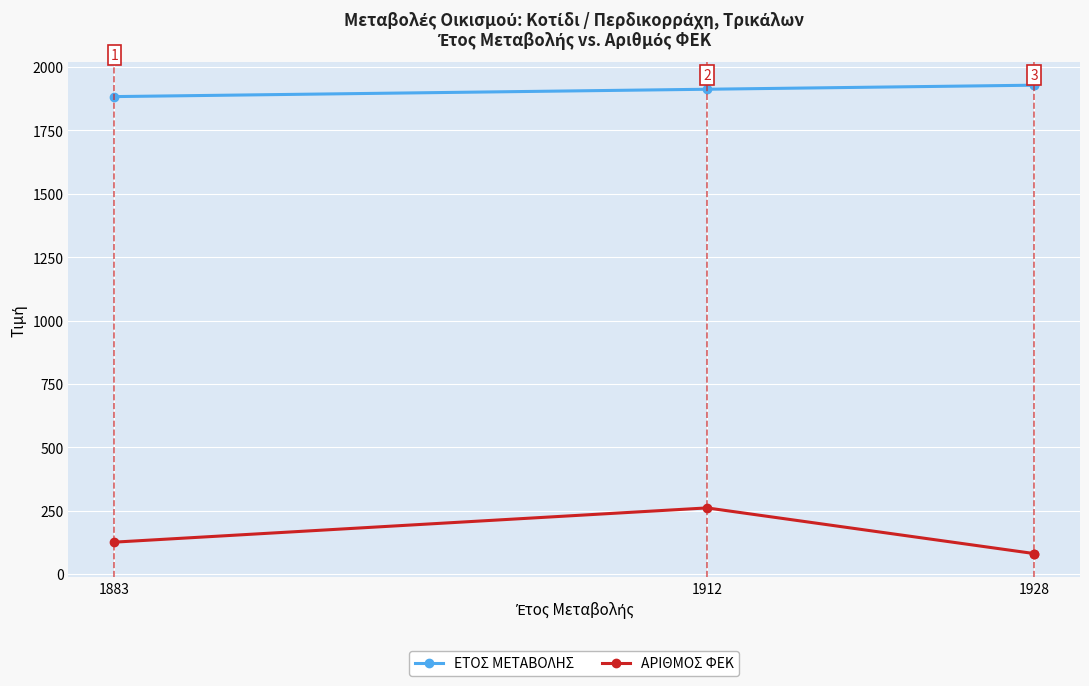

How many values in the ΕΤΟΣ ΜΕΤΑΒΟΛΗΣ series are below 1928?

2